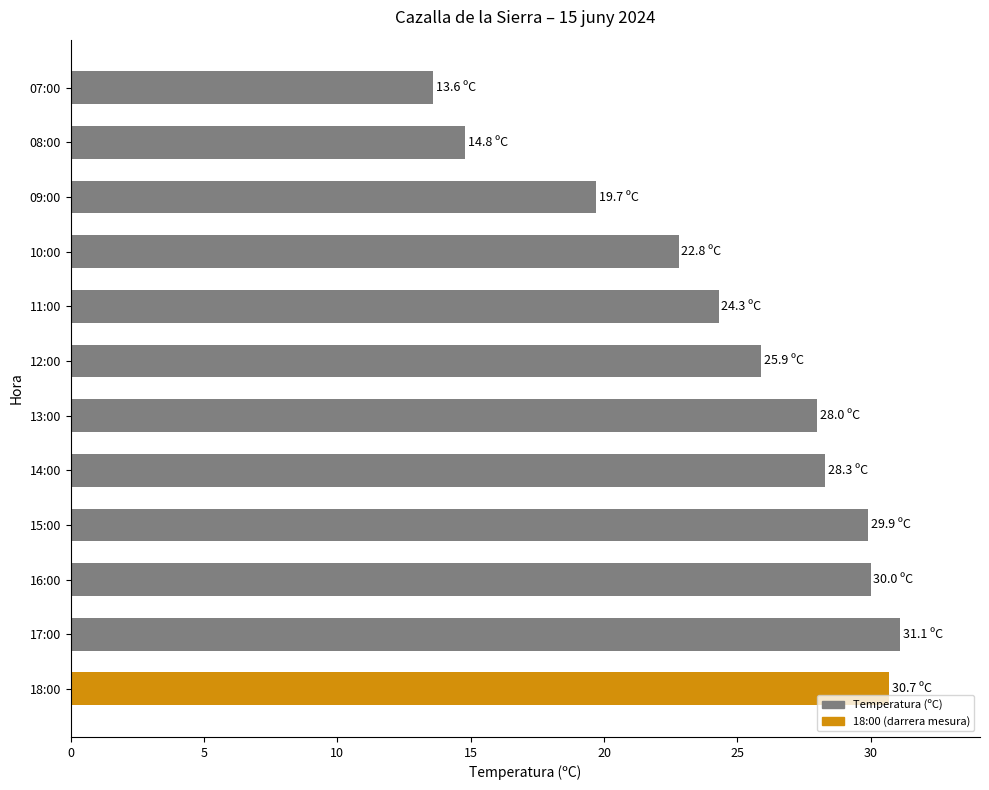

Which category has the lowest value across all series?

07:00